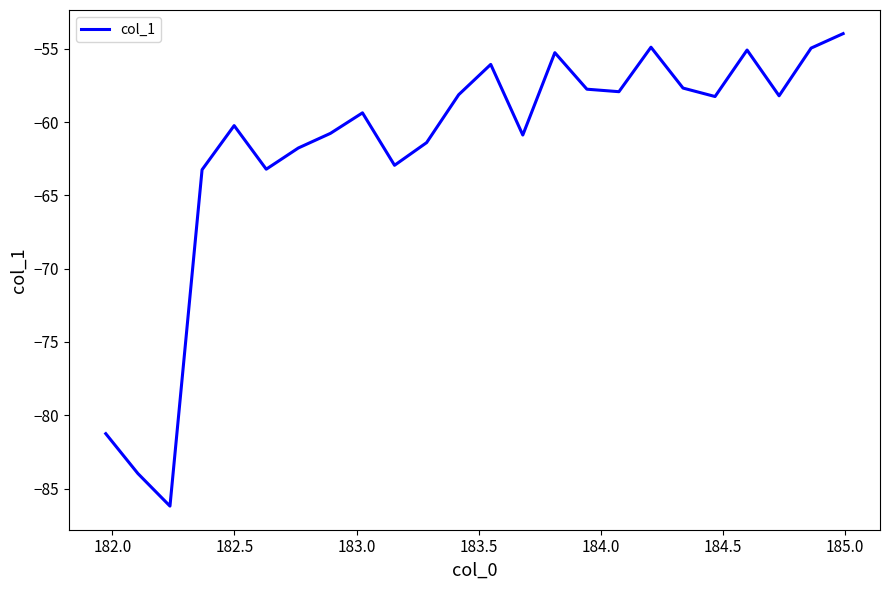

What is the greatest value displayed?

-54.0